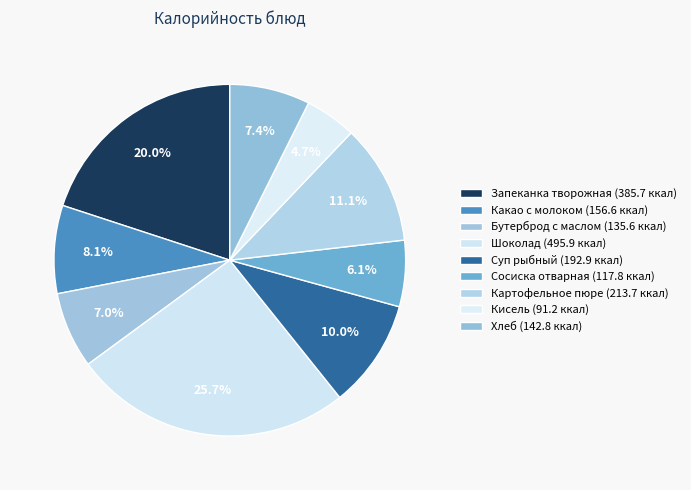

How many segments does this pie chart have?

9